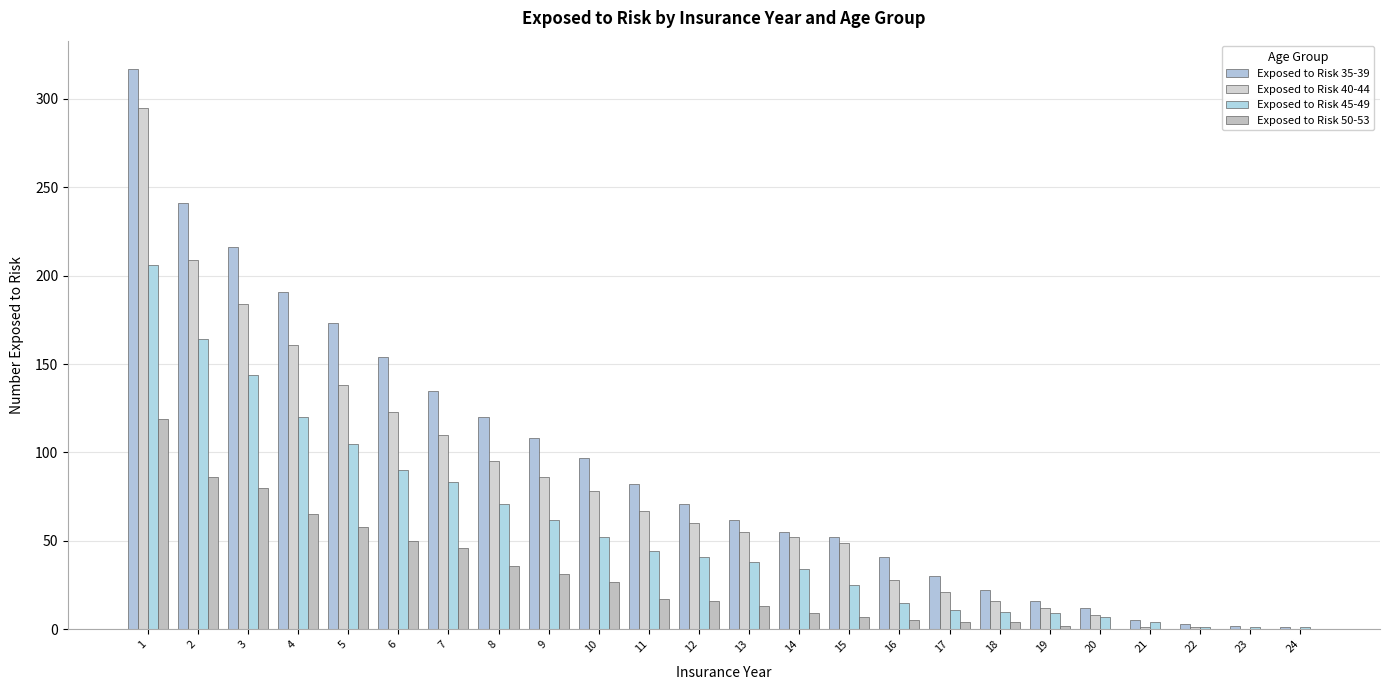

Are the bars horizontal?

No